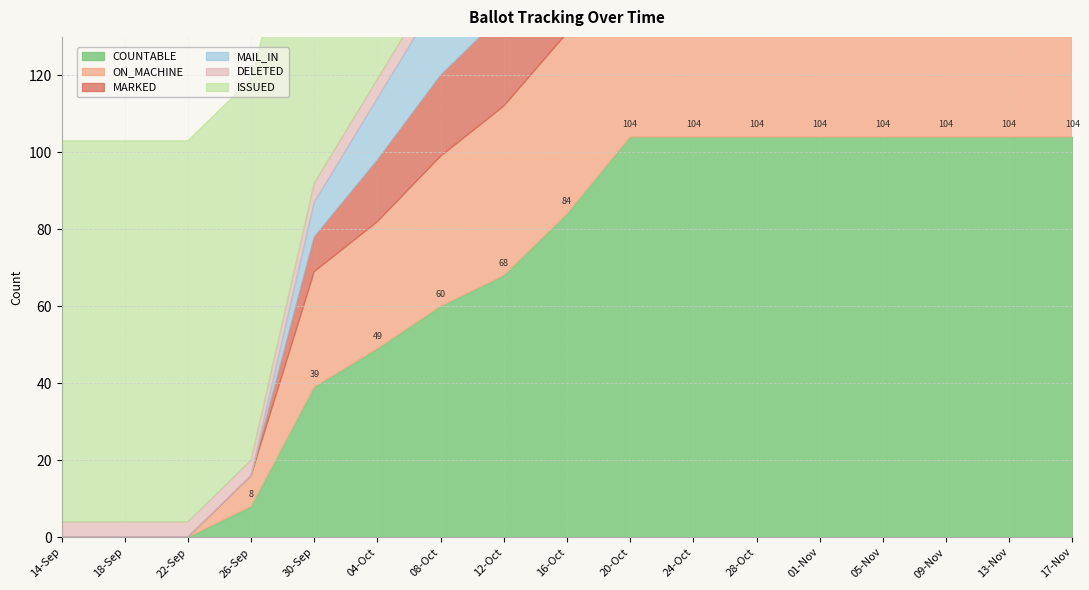

What is the spread (max minus min) of values at 09-Nov?

98